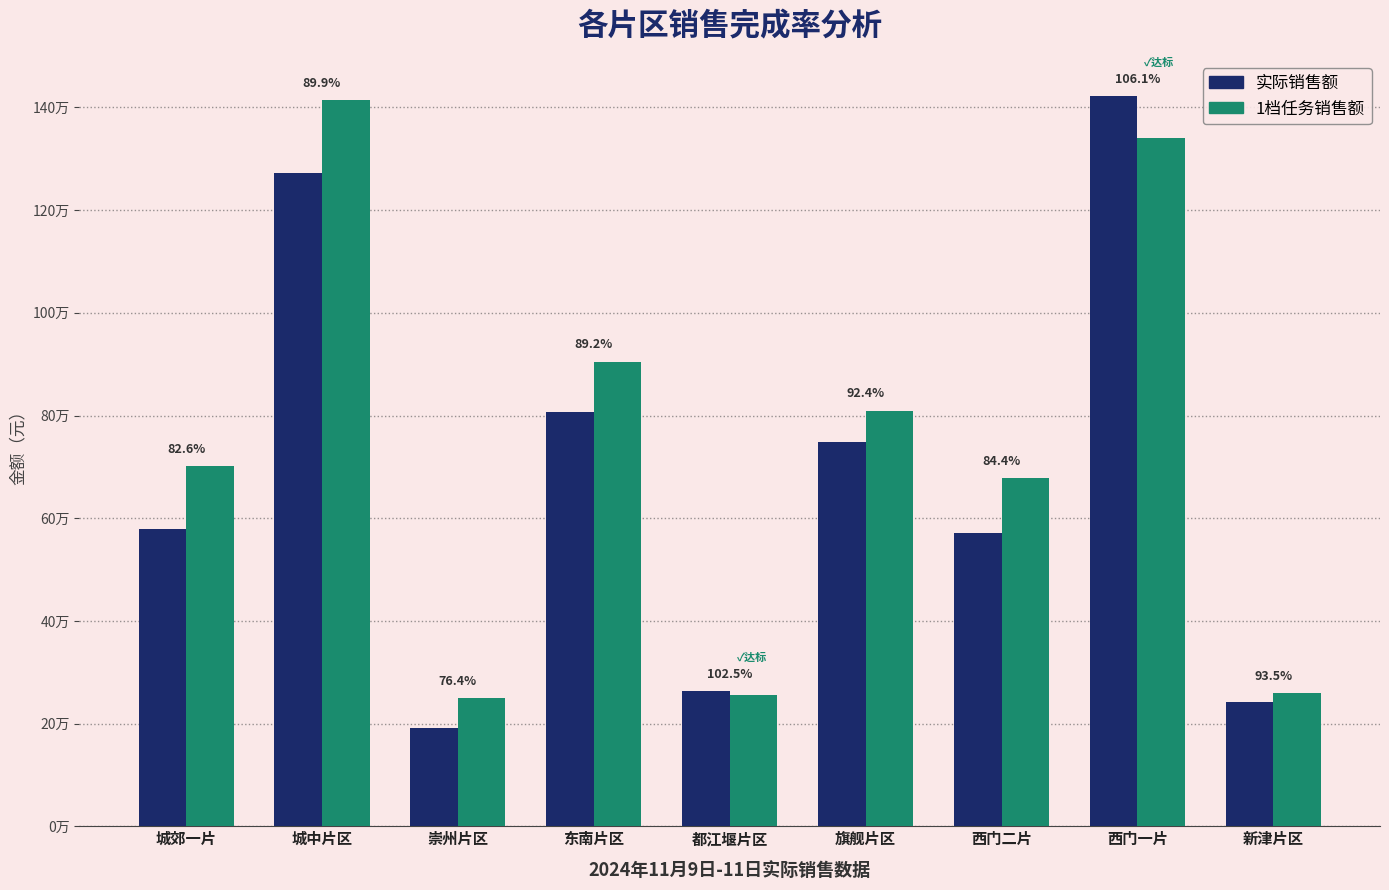

Does the chart contain stacked bars?

No